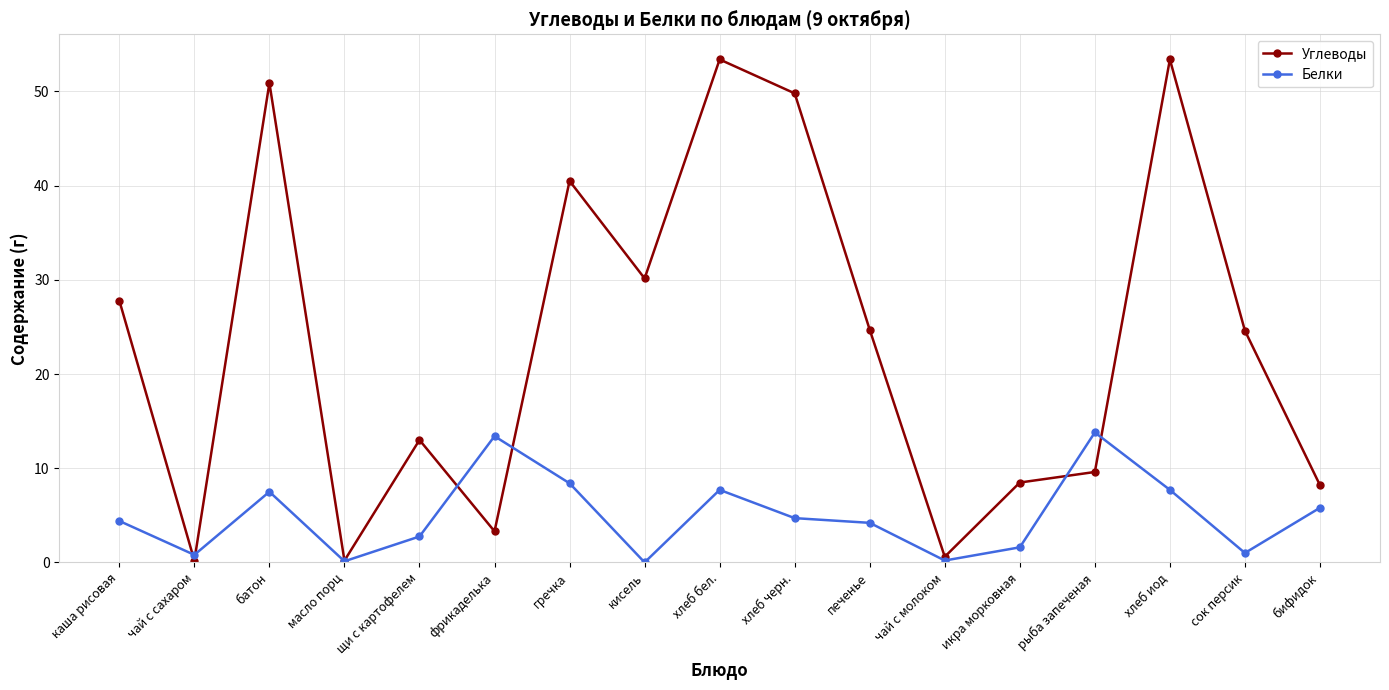

At фрикаделька, list the series in order from smallest to largest.

Углеводы, Белки